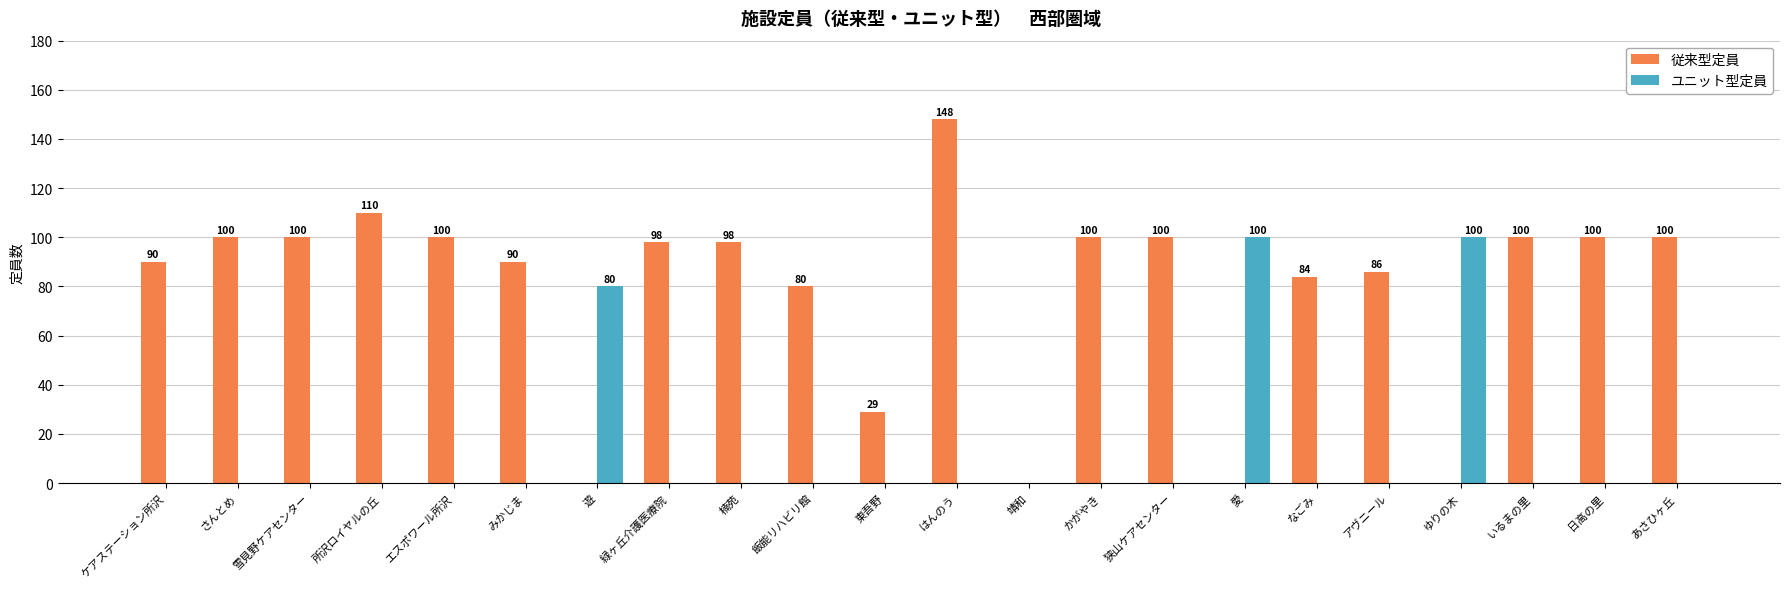

Which series has the largest total across all categories?

従来型定員